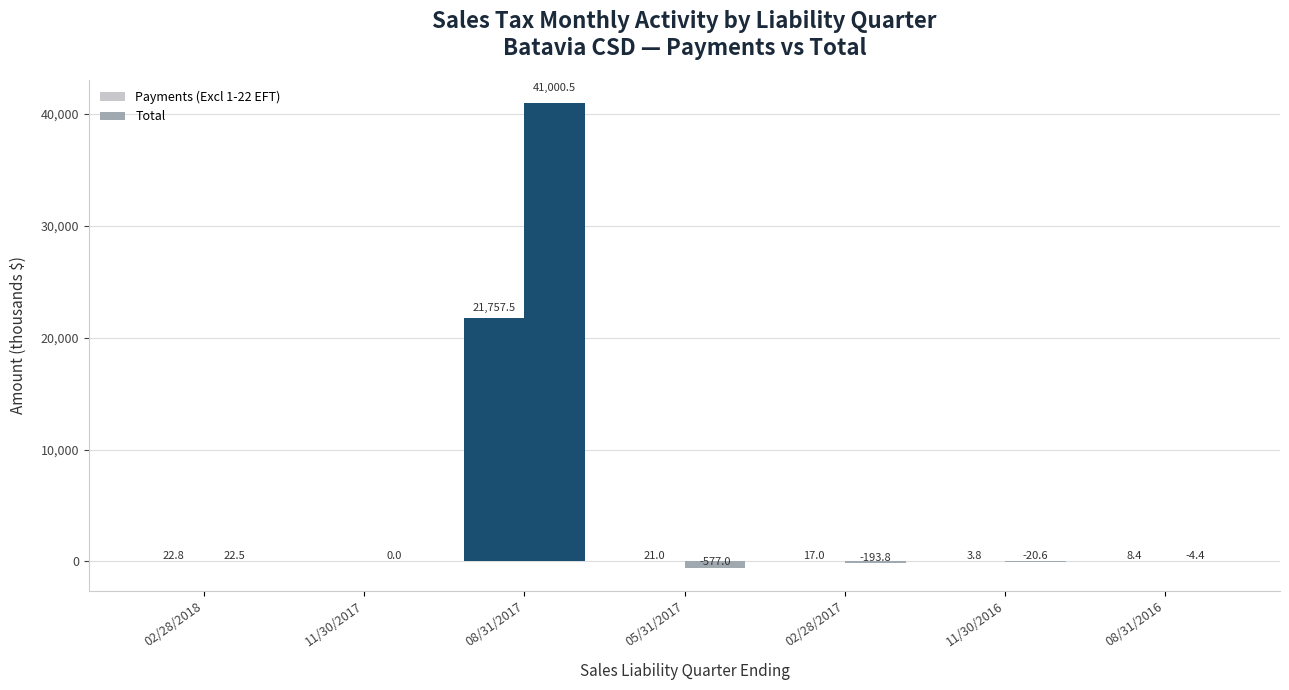

Are the bars horizontal?

No